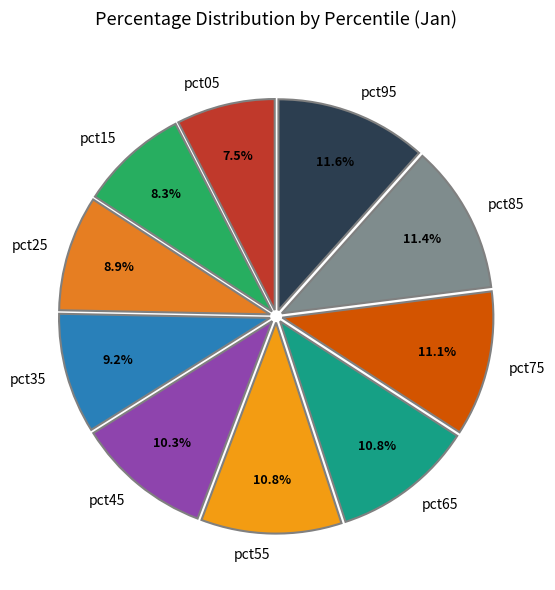

To the nearest percent, what percentage of the pie is pct15?

8%